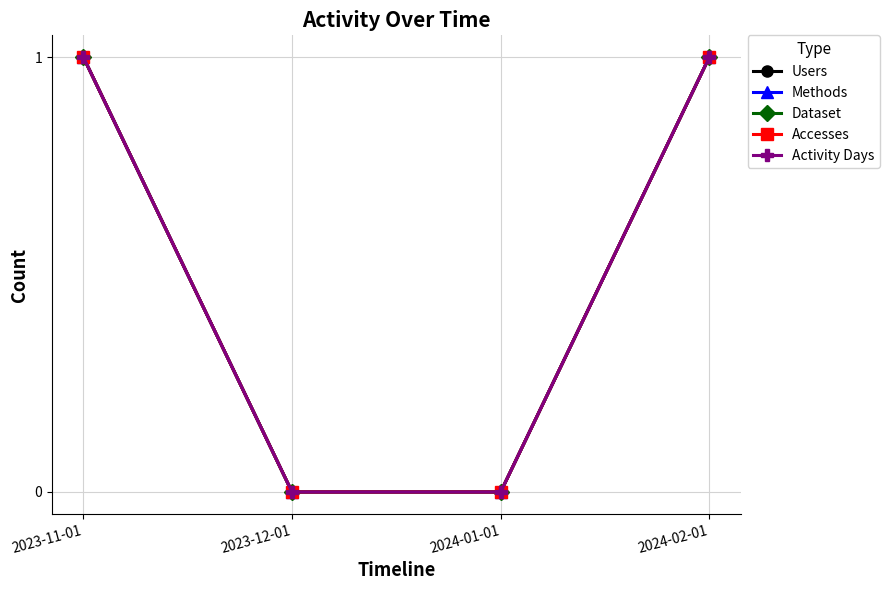

Does the chart have visible grid lines?

Yes